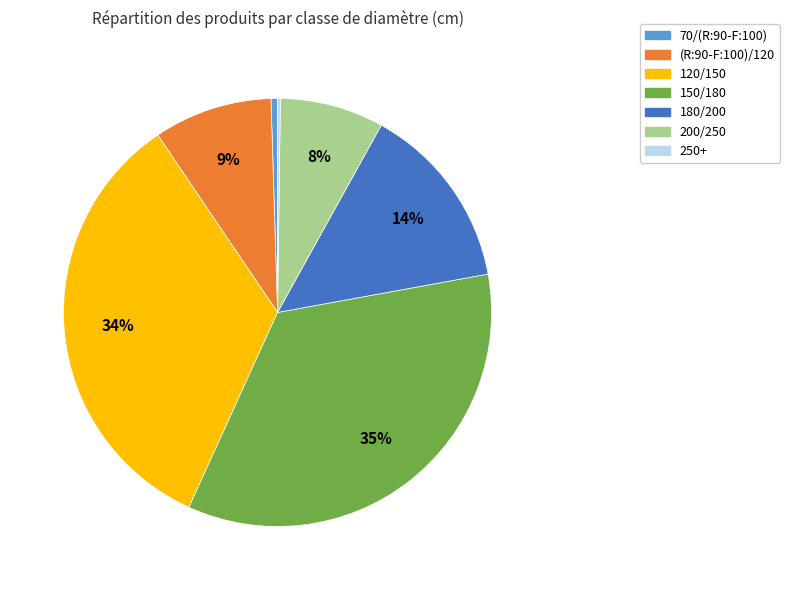

To the nearest percent, what is the average slice percentage?

14%